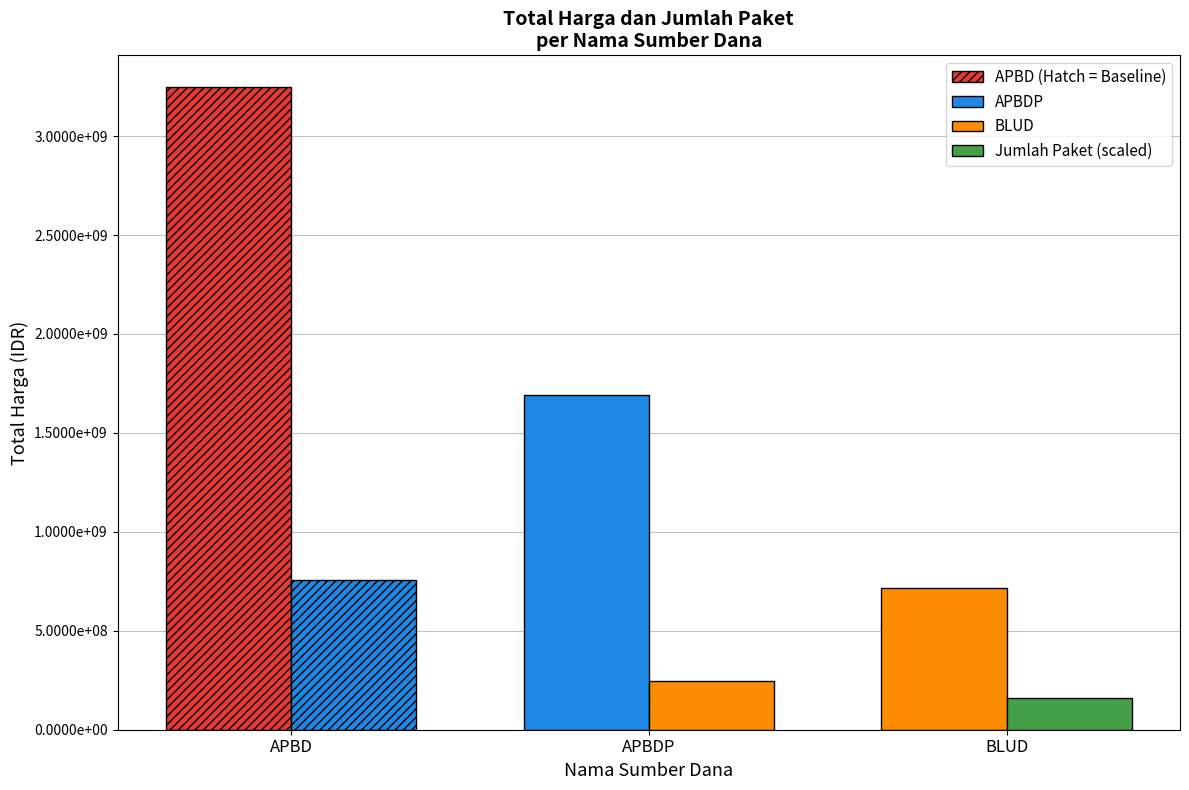

Which label corresponds to the largest value in the chart?

APBD